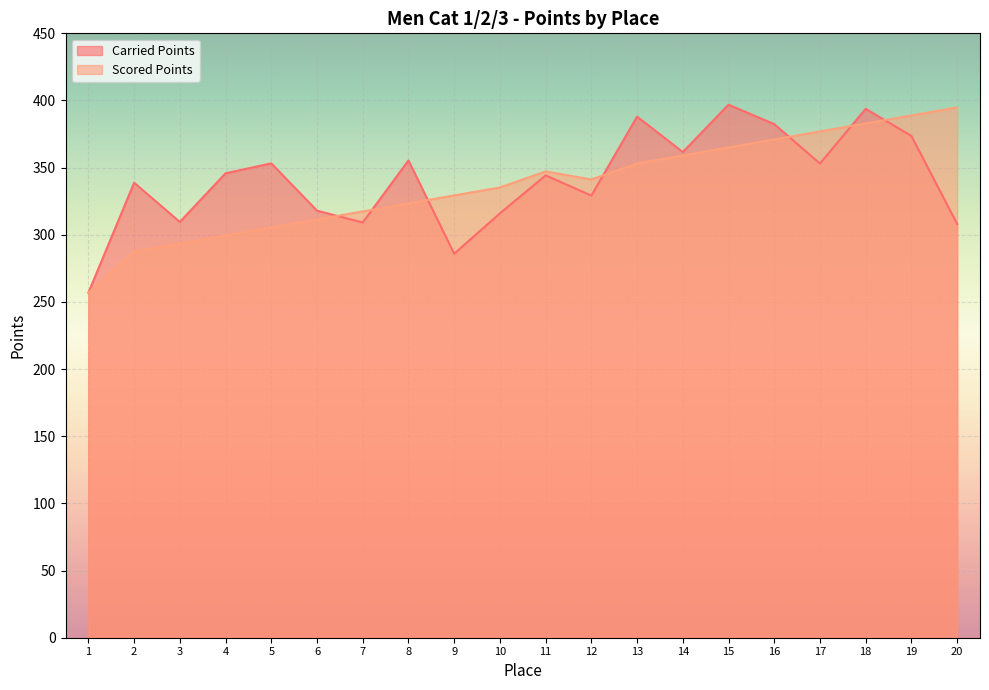

Count the number of categories in the chart.

20